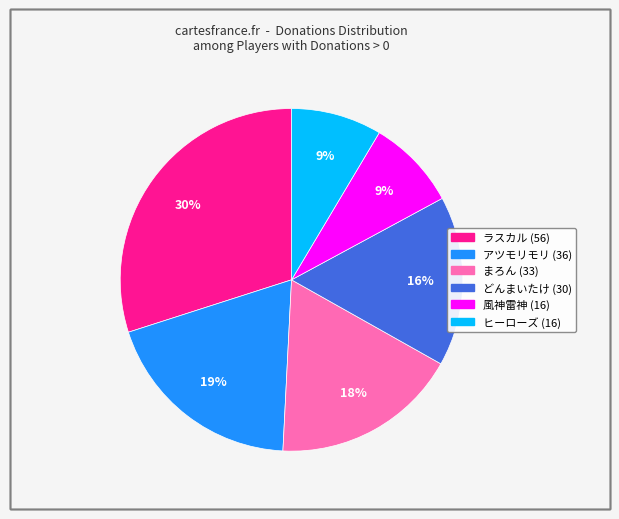

To the nearest percent, what is the average slice percentage?

17%